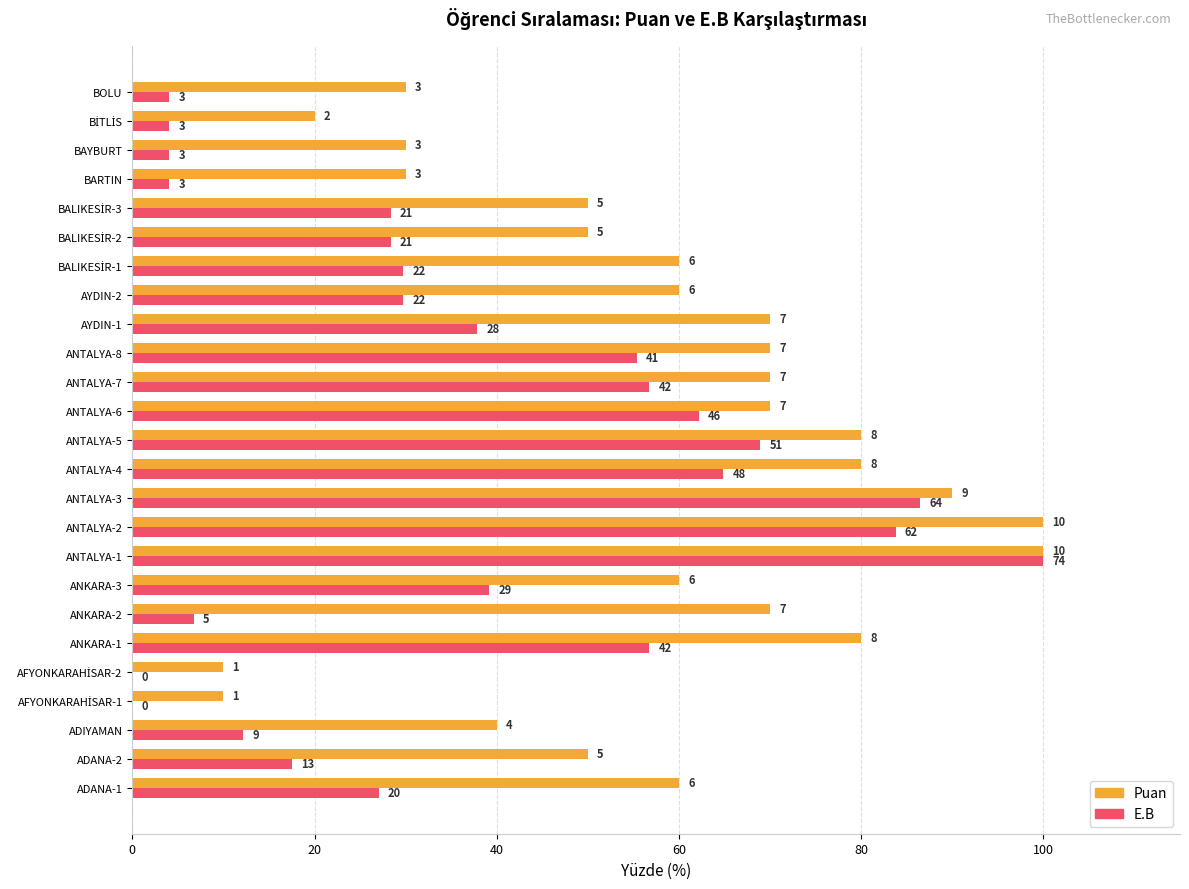

What is the average value of the E.B series?

36.3